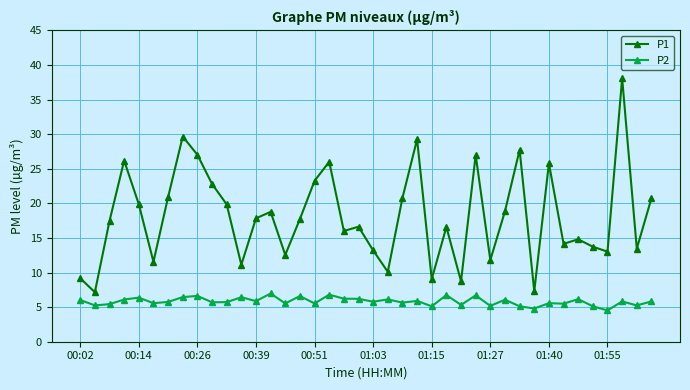

What is the maximum value shown in the chart?

38.1